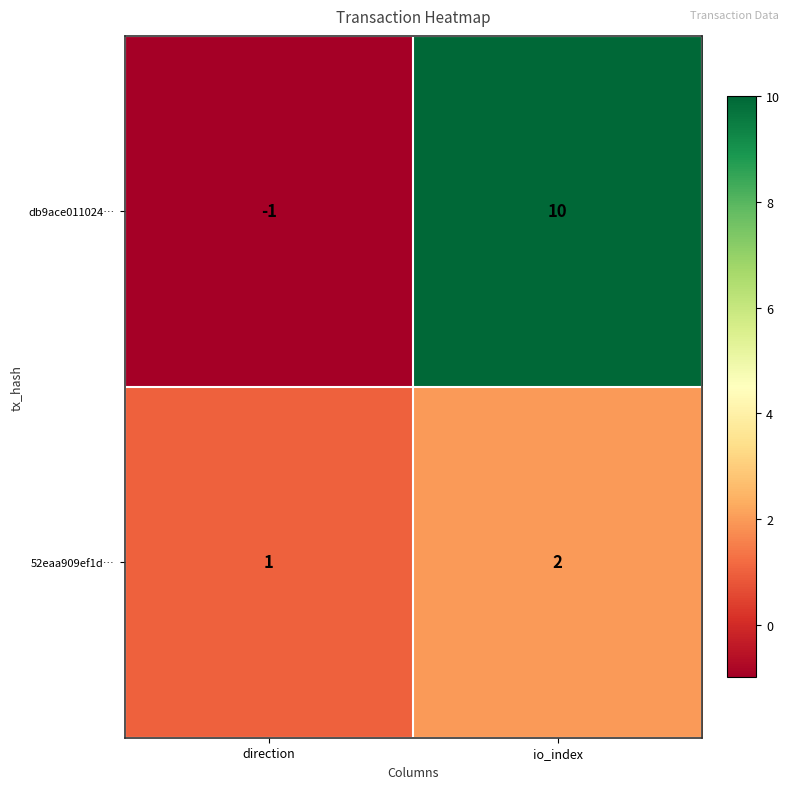

What is the sum of the db9ace011024… values at direction and io_index?

9